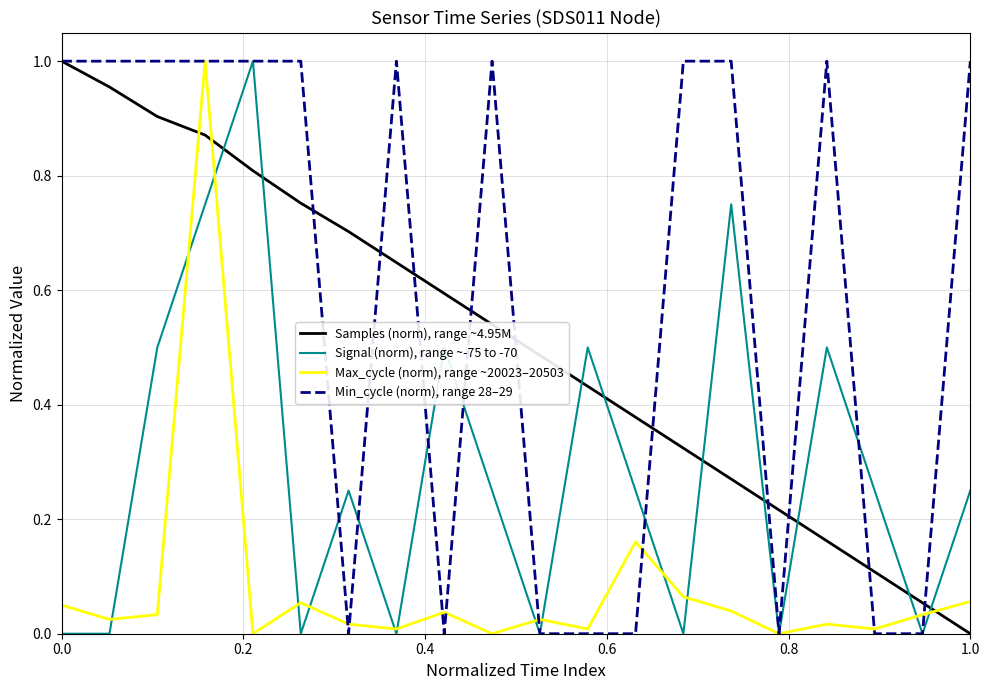

How many lines are shown in the chart?

4